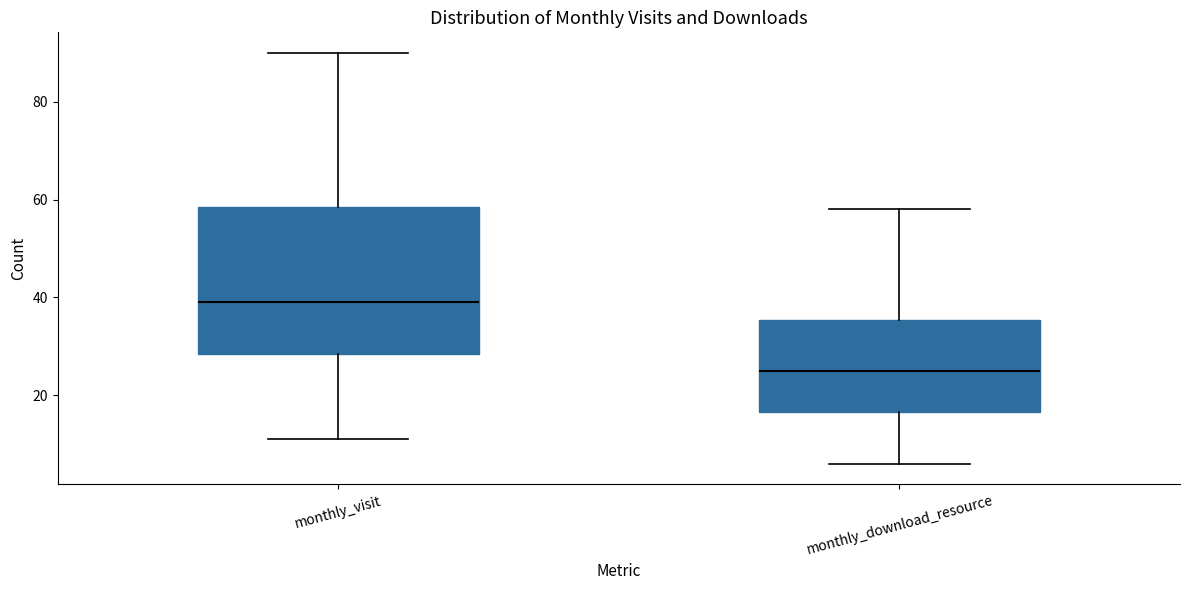

Comparing the boxes themselves (not the whiskers), which one is the tallest?

monthly_visit